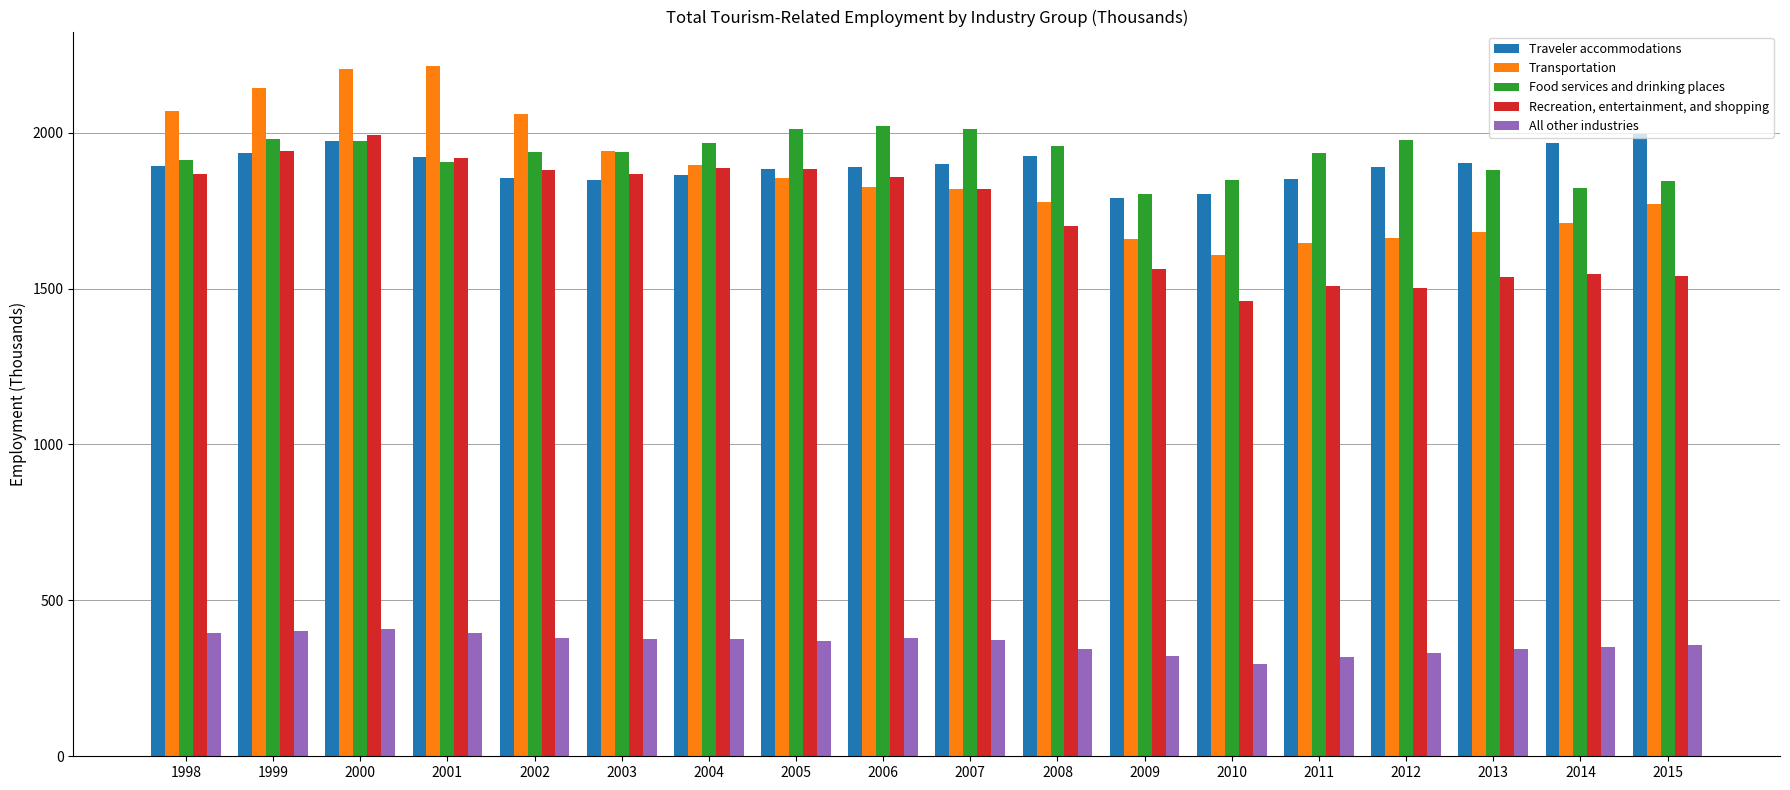

Which label corresponds to the smallest value in the chart?

2010